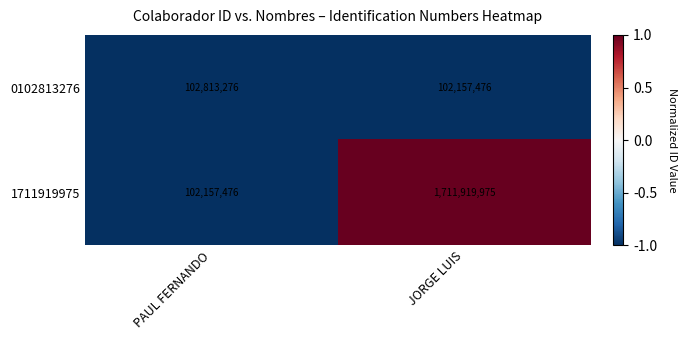

How many series are shown in this chart?

2